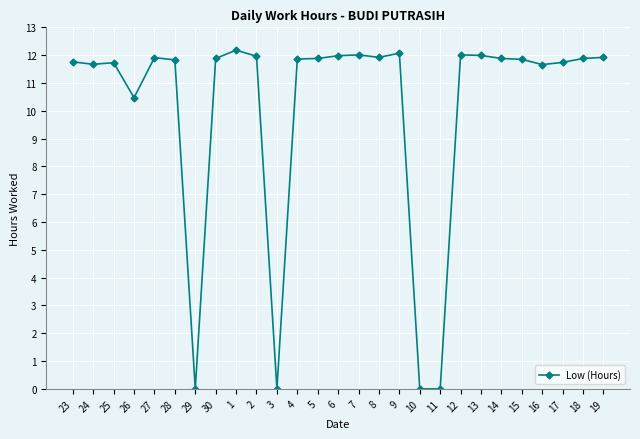

True or false: the data has more than 2 interior local peaks.

True